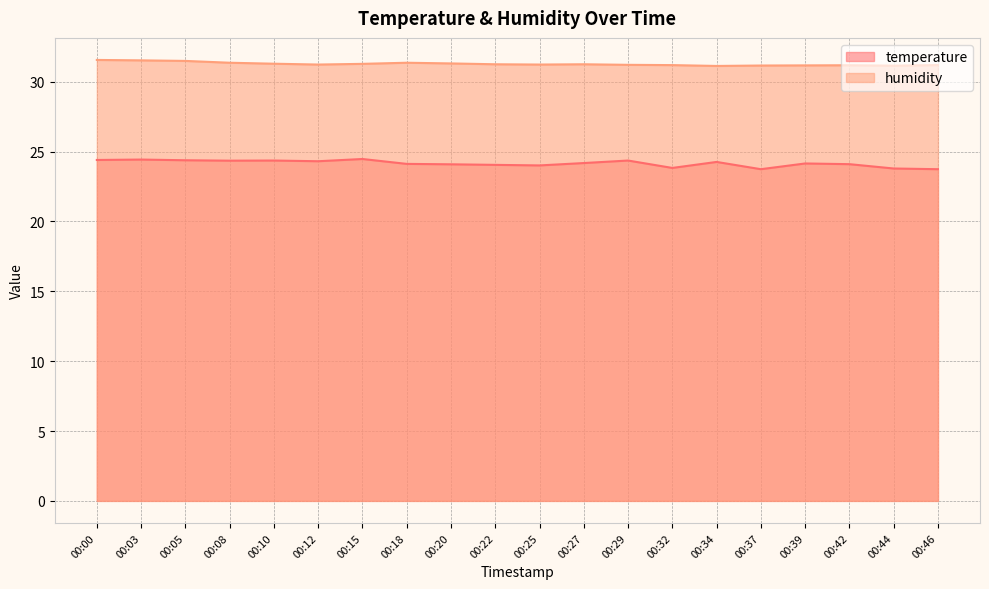

What is the value of the temperature point at the 10th from the left?

24.1